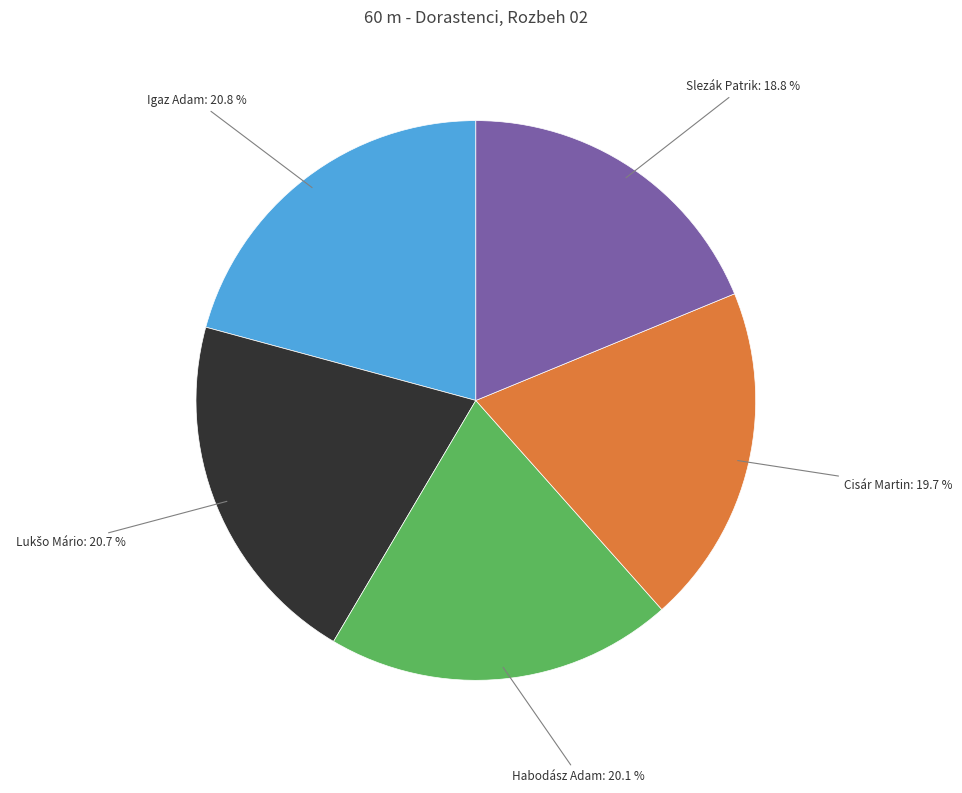

Is there any slice that represents more than half of the pie?

No